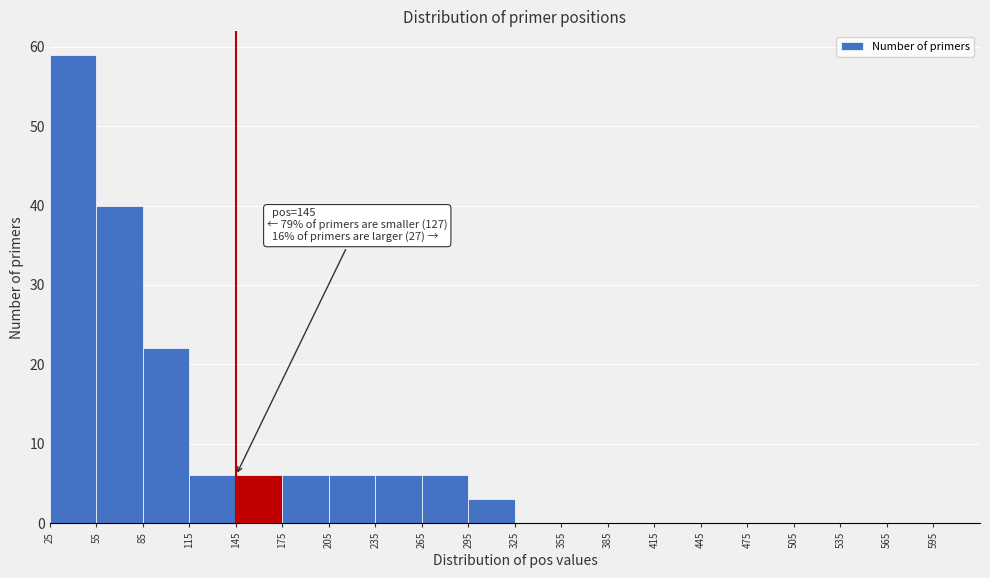

Which range on the x-axis has the tallest bar?

25 to 55